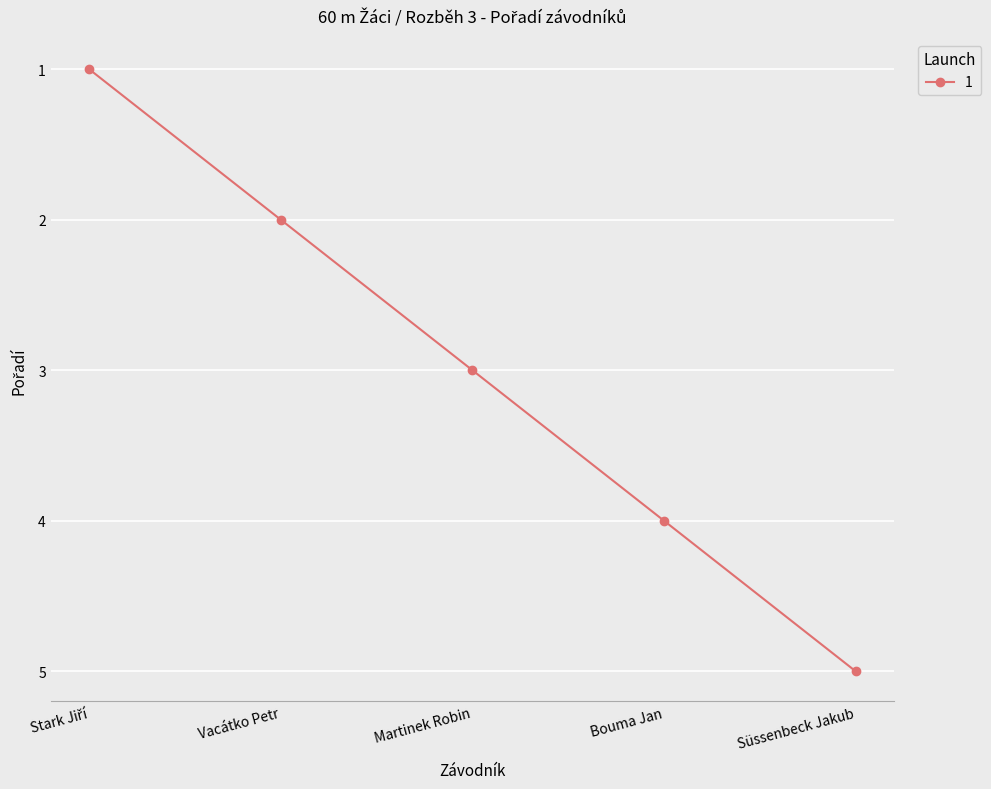

How many data points are less than 3?

2